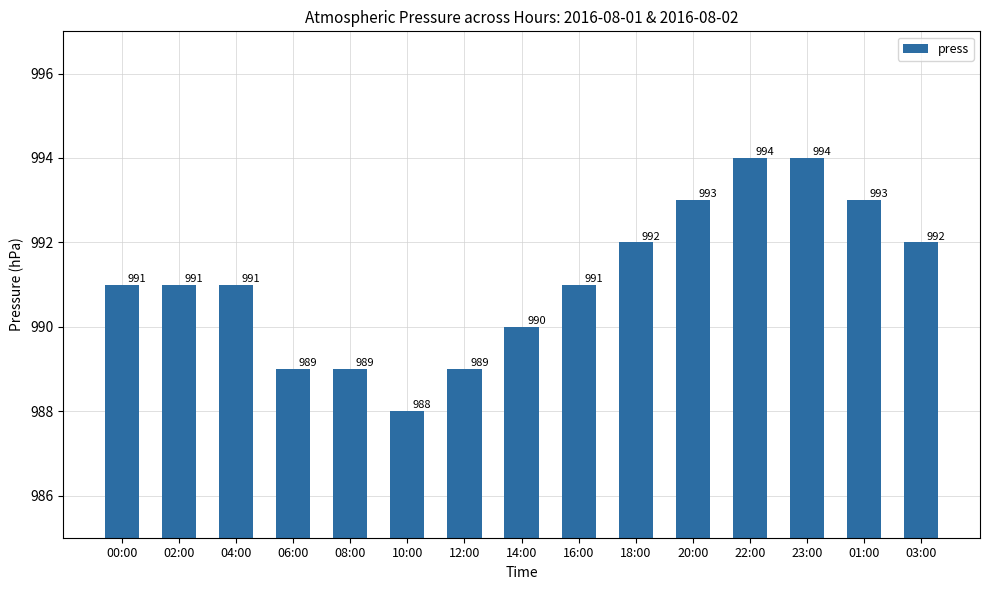

Reading right to left, list all the values displayed in this chart.

992	993	994	994	993	992	991	990	989	988	989	989	991	991	991